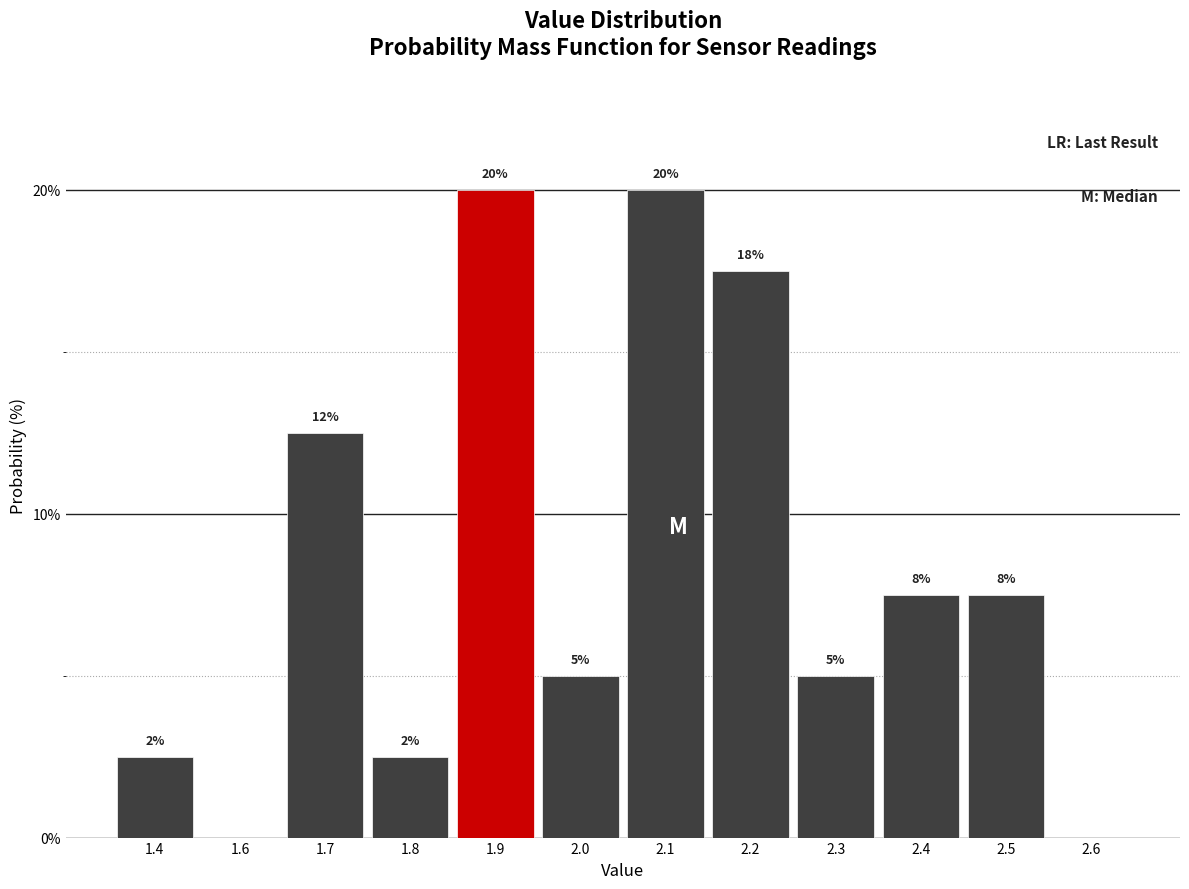

Are the bars horizontal?

No